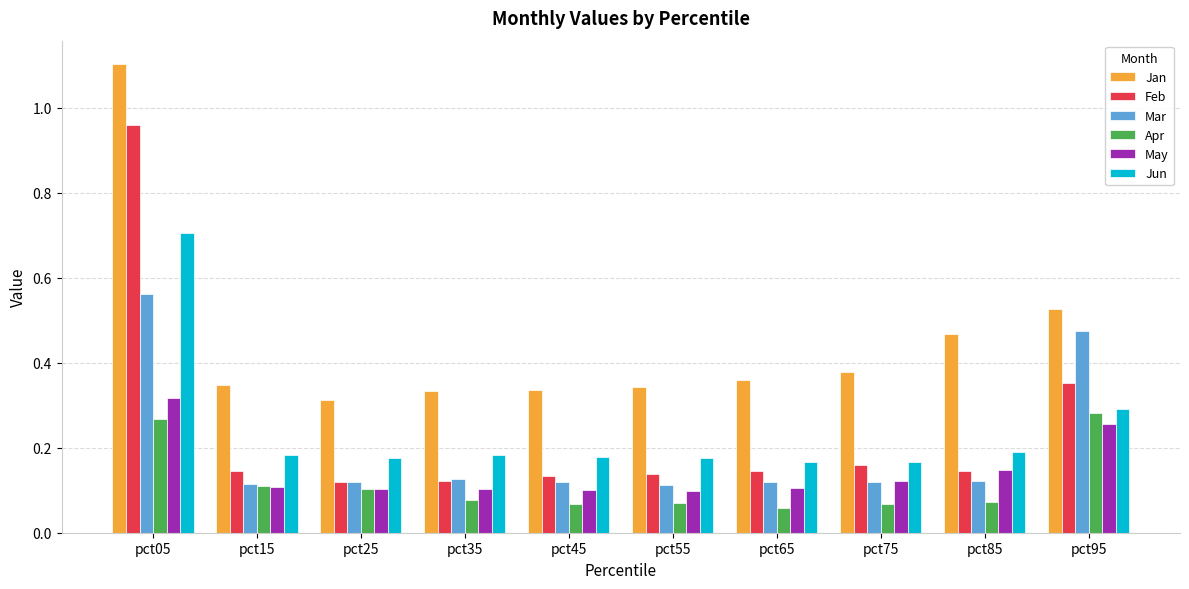

Which series has the widest spread of values?

Feb